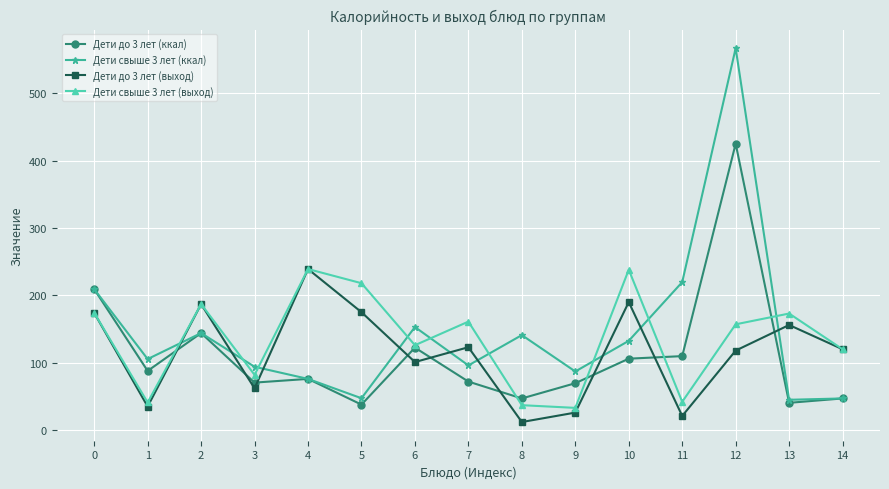

What is the spread (max minus min) of values at 11?

198.6